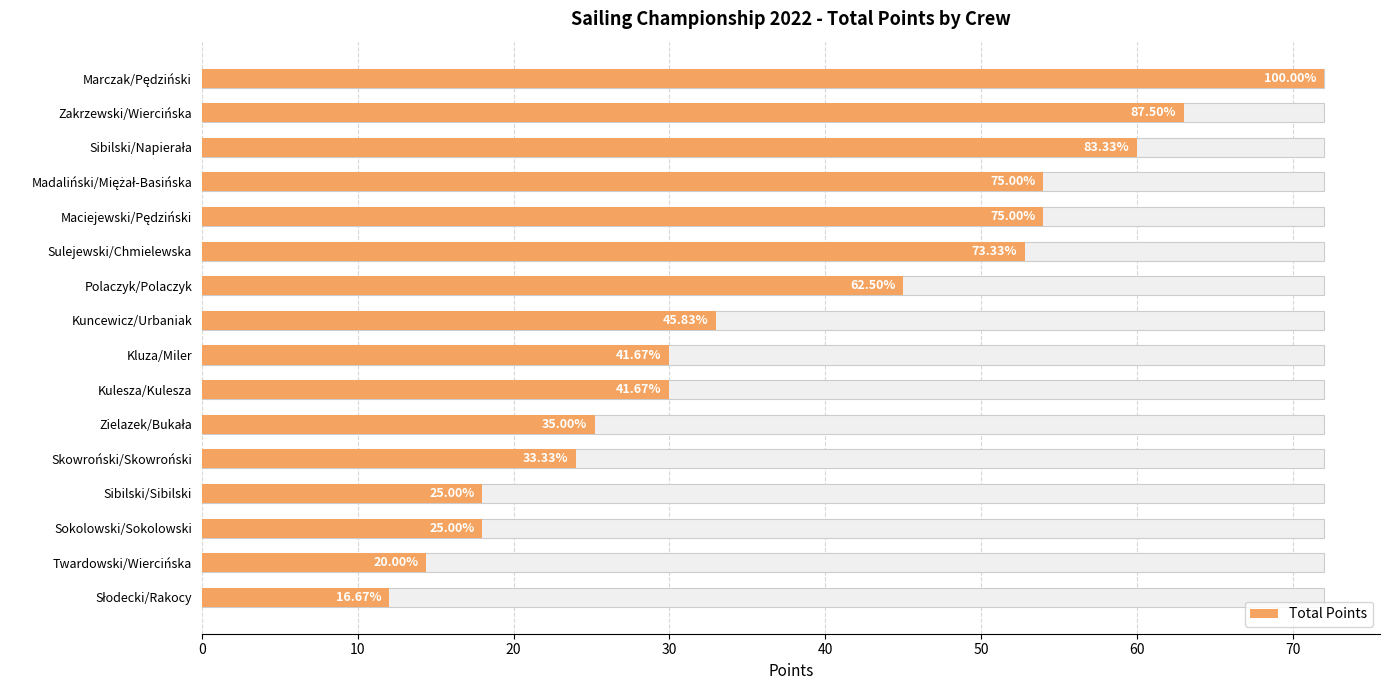

How many data points are above 33?

7